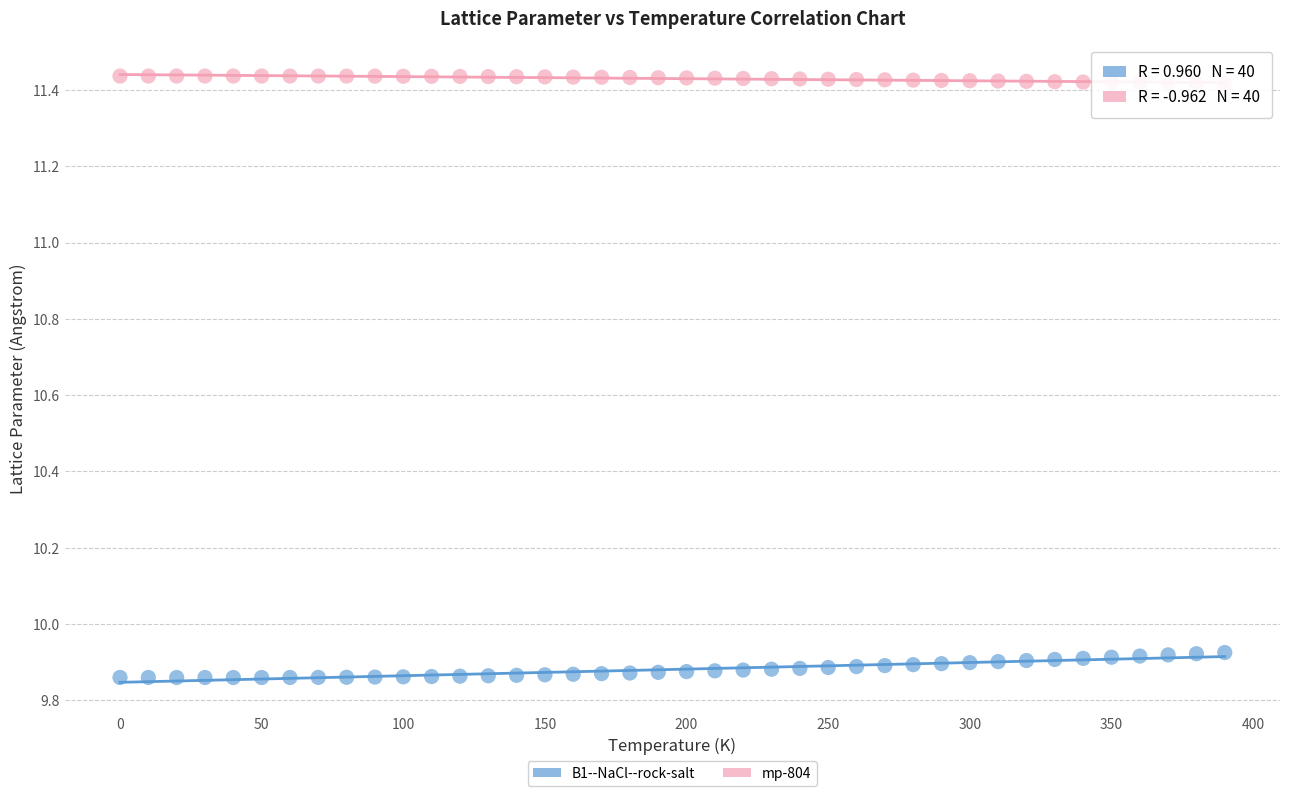

Across all data points, what is the range of Y values (max minus min)?

1.6